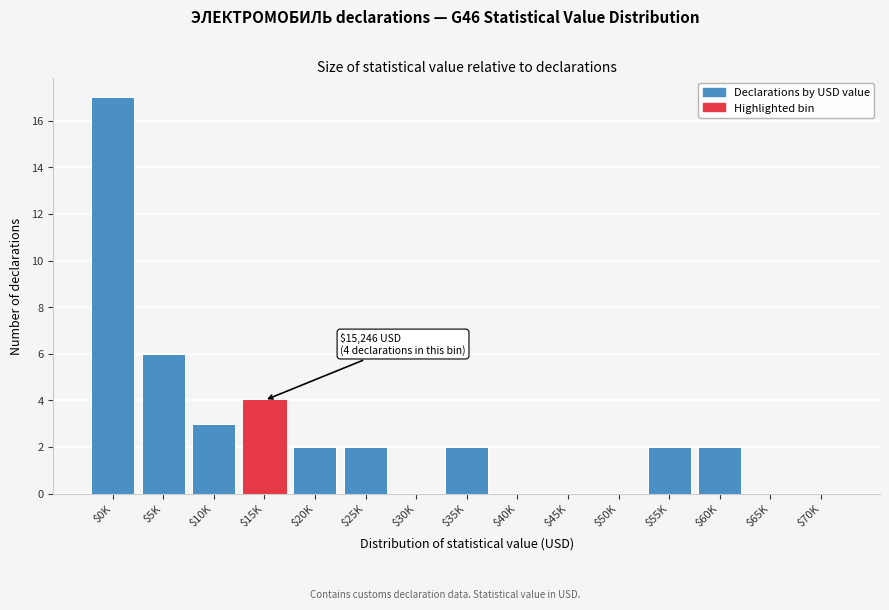

True or false: the data shows 0 at $65K.

True